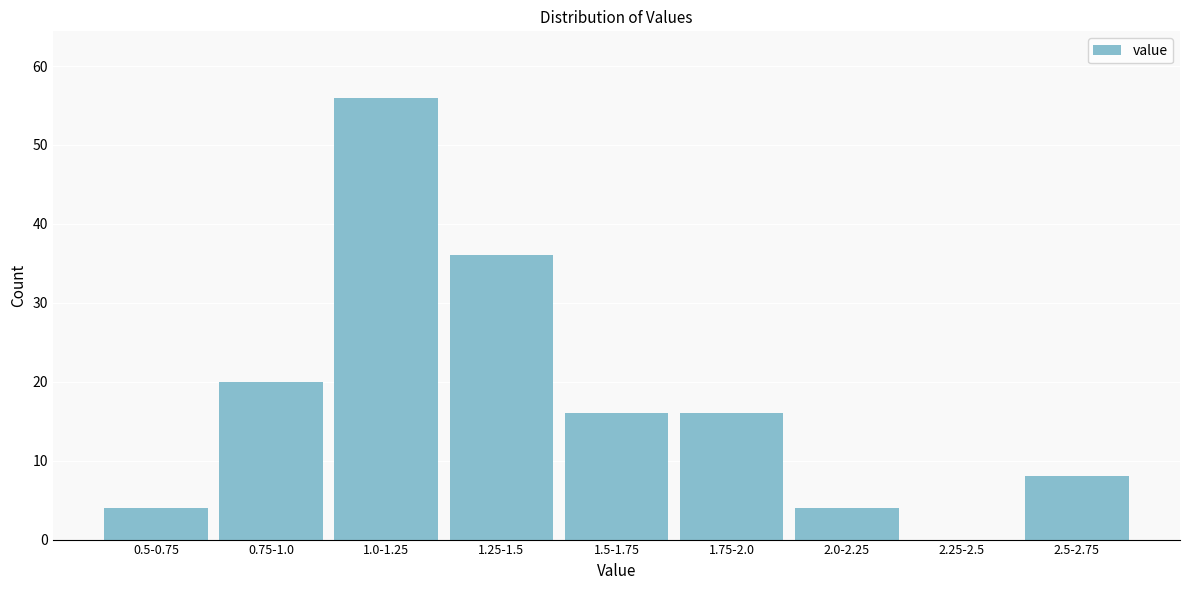

Reading right to left, extract all data points from this chart.

2.5-2.75=8	2.25-2.5=0	2.0-2.25=4	1.75-2.0=16	1.5-1.75=16	1.25-1.5=36	1.0-1.25=56	0.75-1.0=20	0.5-0.75=4